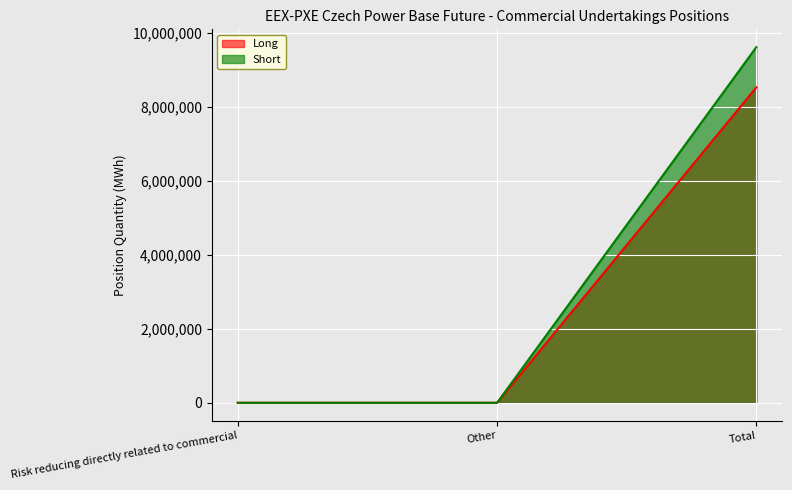

Reading left to right, list all the values displayed in this chart.

Long: Risk reducing directly related to commercial=0	Other=0	Total=8521519
Short: Risk reducing directly related to commercial=0	Other=0	Total=9608110